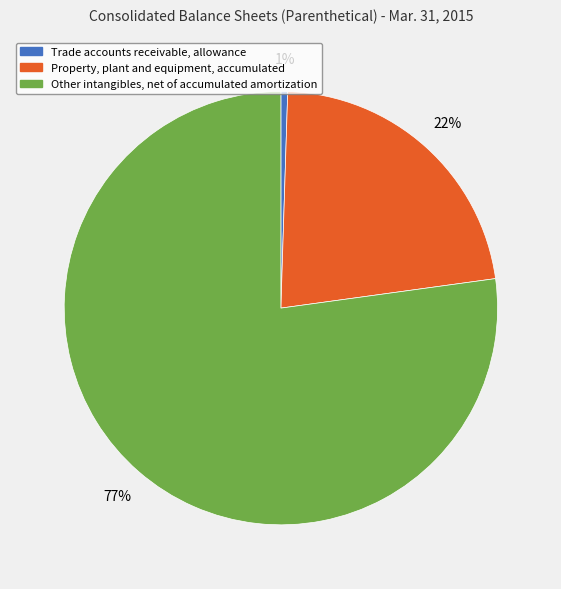

Is there a majority slice in this chart?

Yes